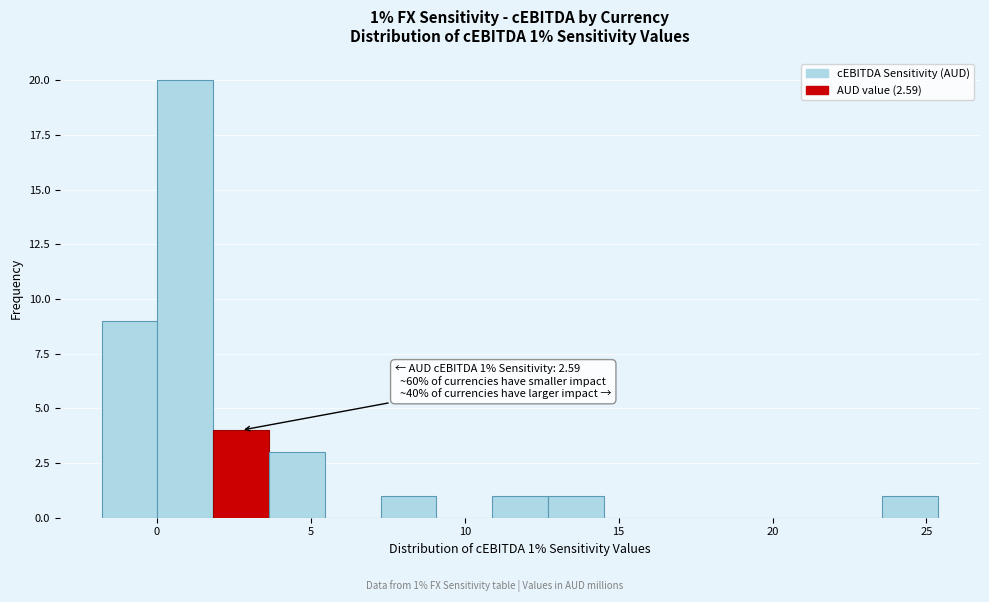

Read against the x-axis, roughly where is the centre of the tallest bar?

1.0